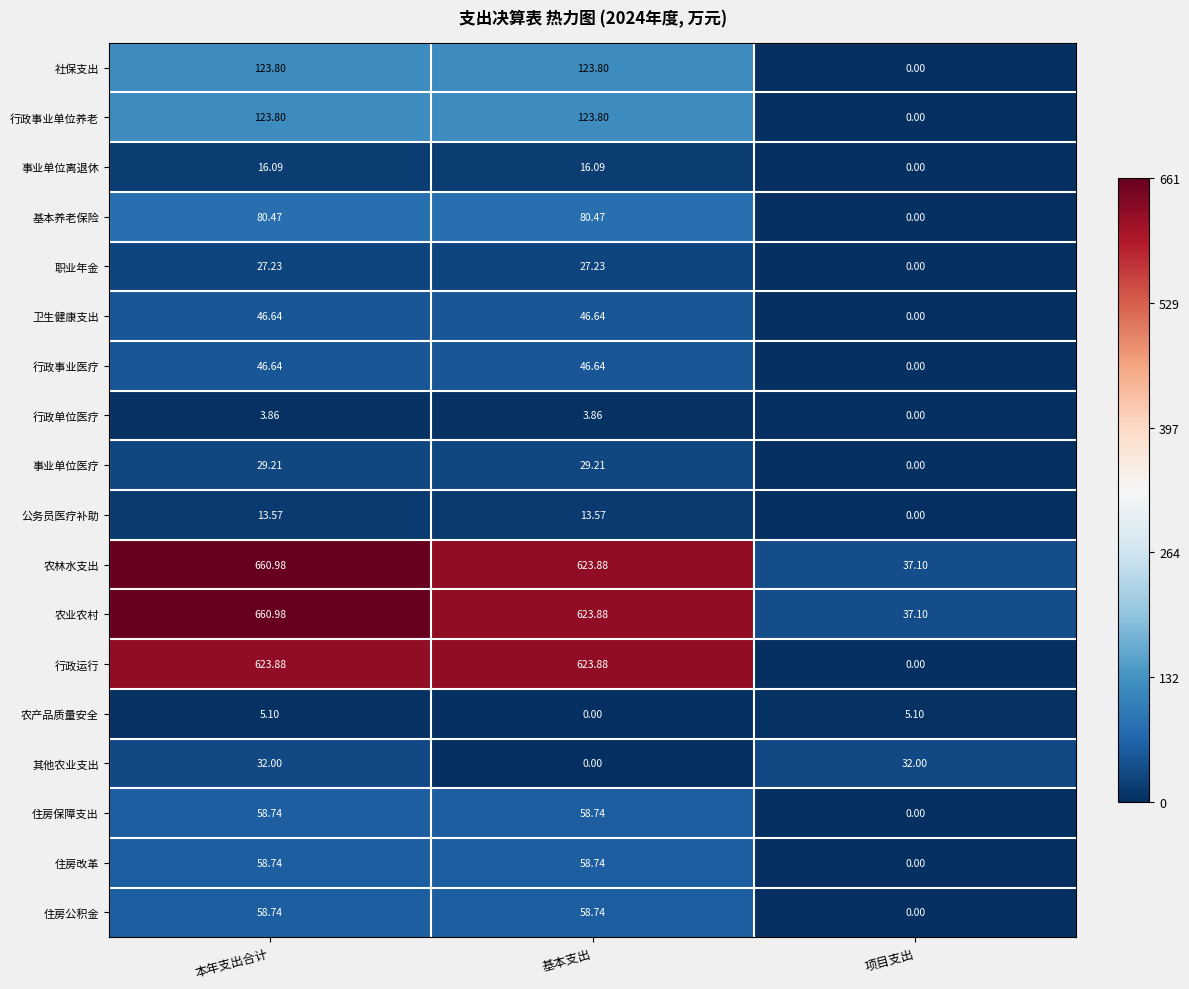

Which series changed the most between 基本支出 and 项目支出?

行政运行